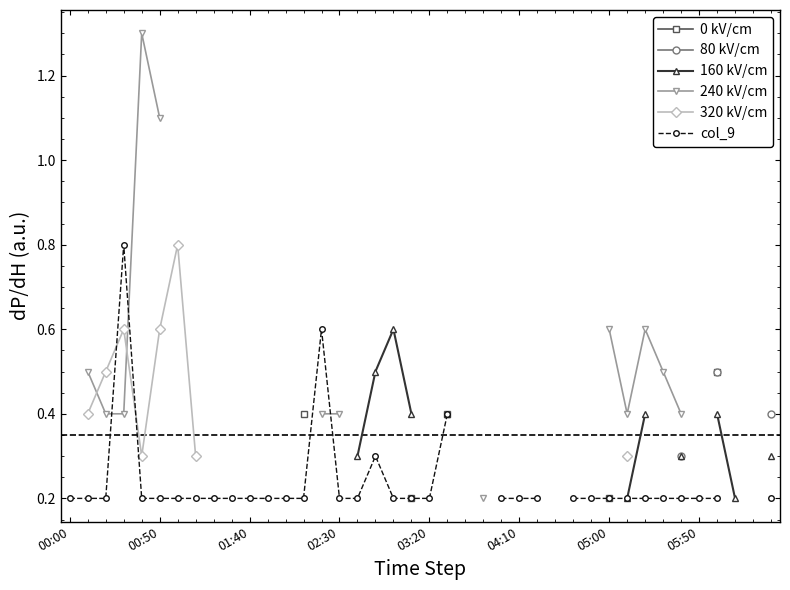

What is the value of the 0 kV/cm point at the 37th from the left?

0.5